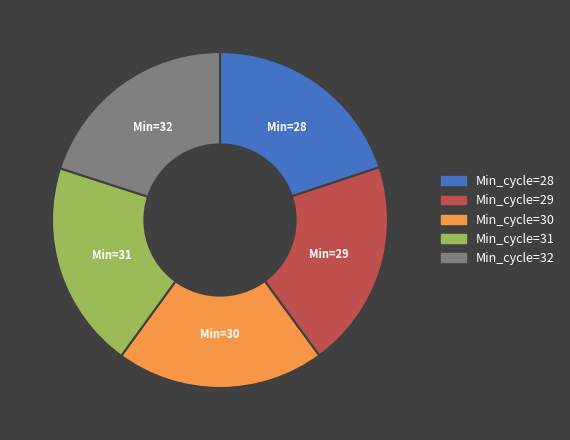

Is there any slice that represents more than half of the pie?

No